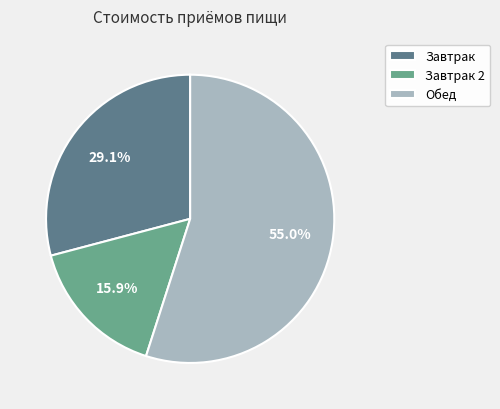

To the nearest percent, what is the average slice percentage?

33%